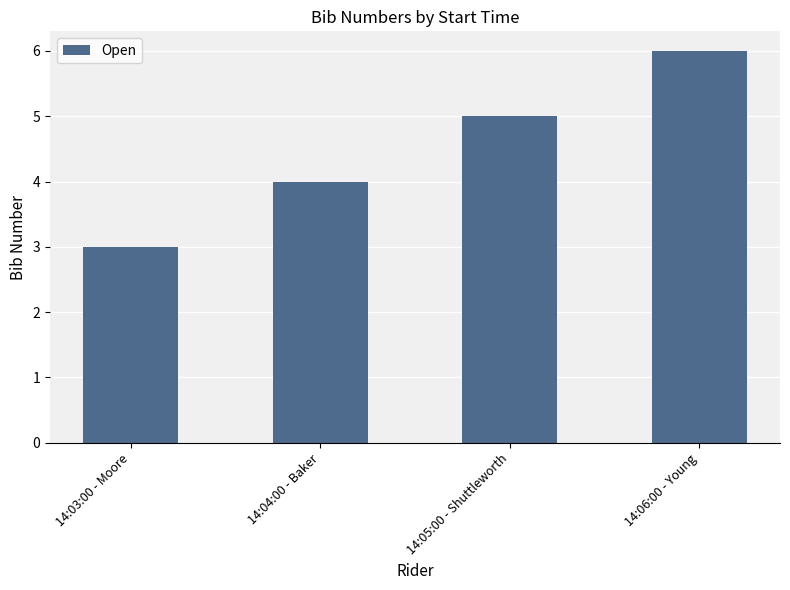

At which category does the chart reach its peak across all series?

14:06:00 - Young